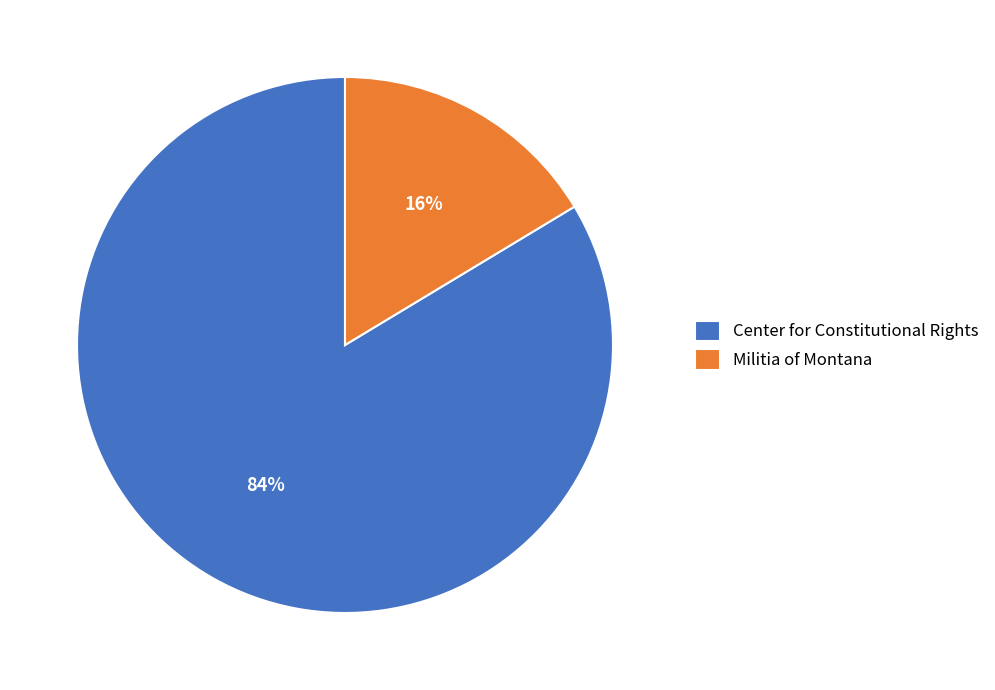

Rank the categories by value from lowest to highest.

Militia of Montana, Center for Constitutional Rights